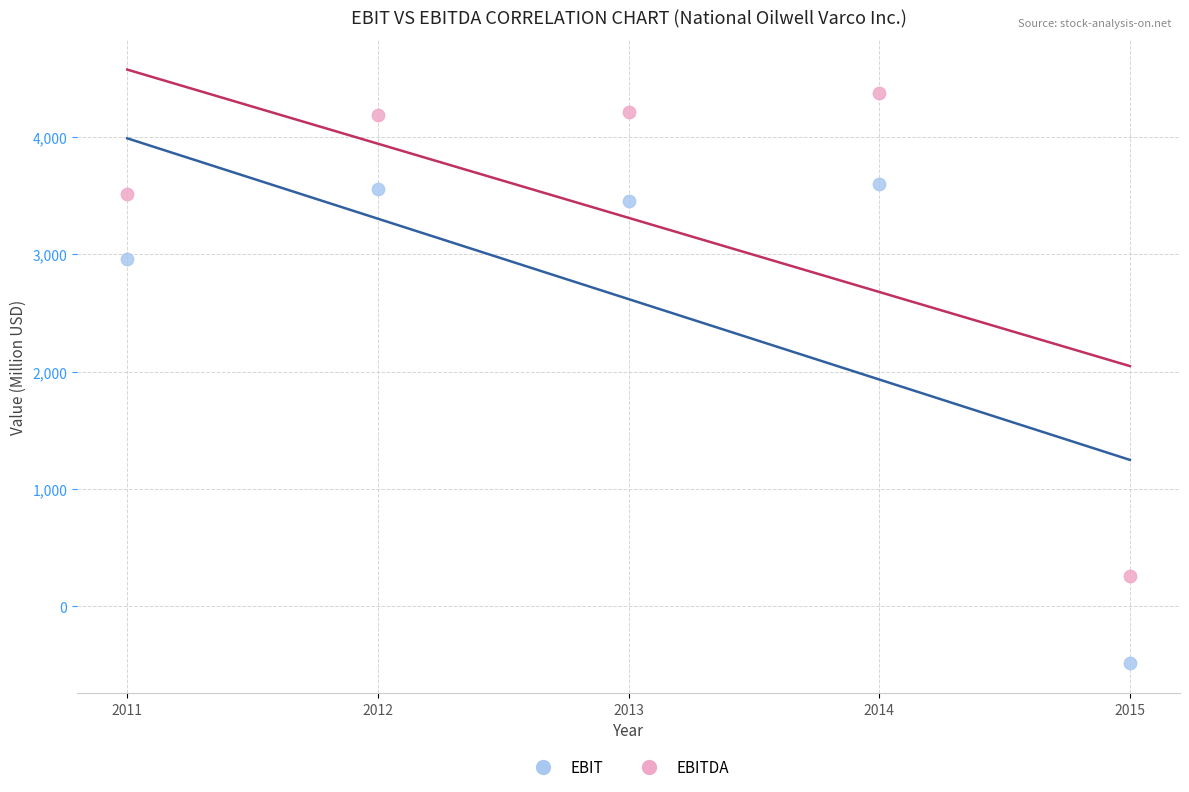

Which series has the widest spread of Y values?

EBITDA